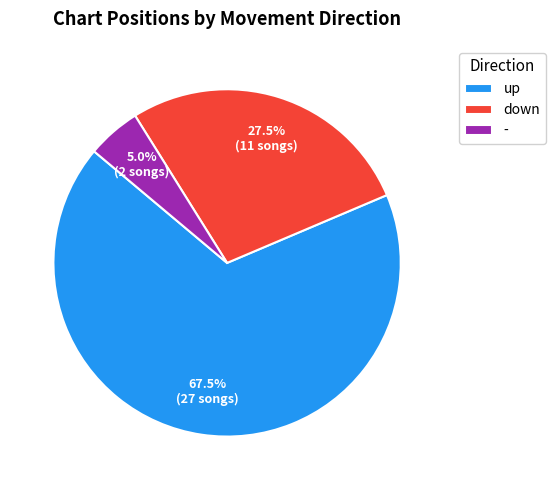

Between - and down, which is larger?

down